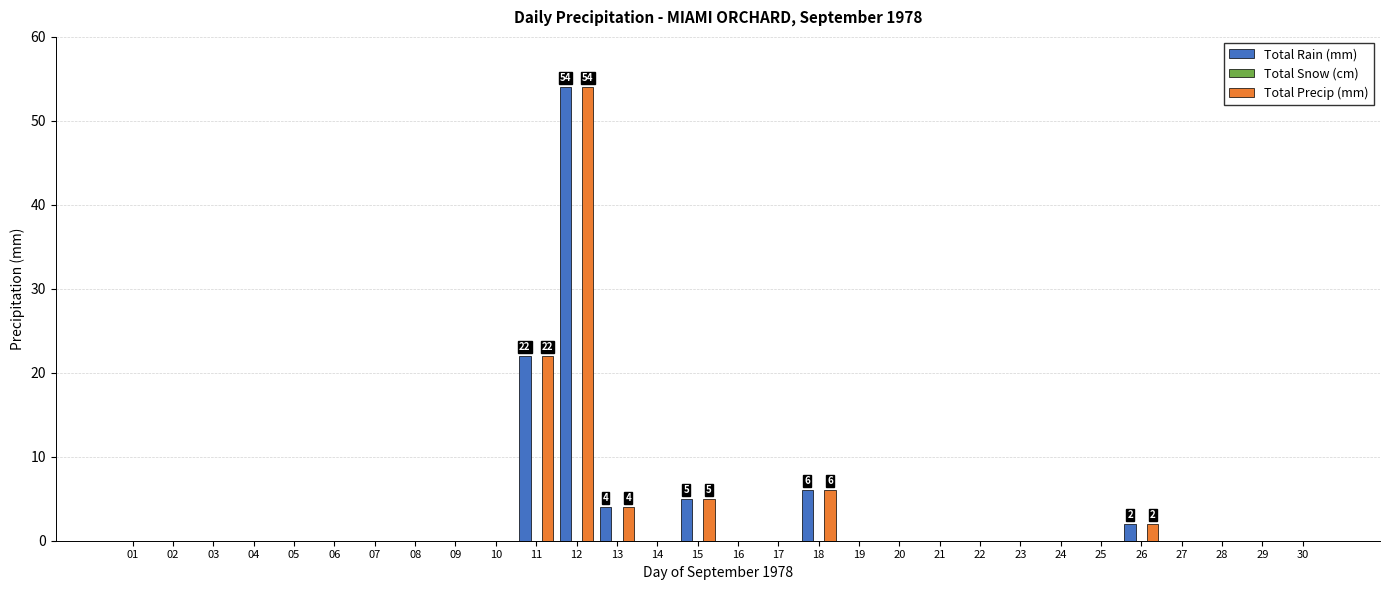

Which category has the highest value in the Total Precip (mm) series?

12